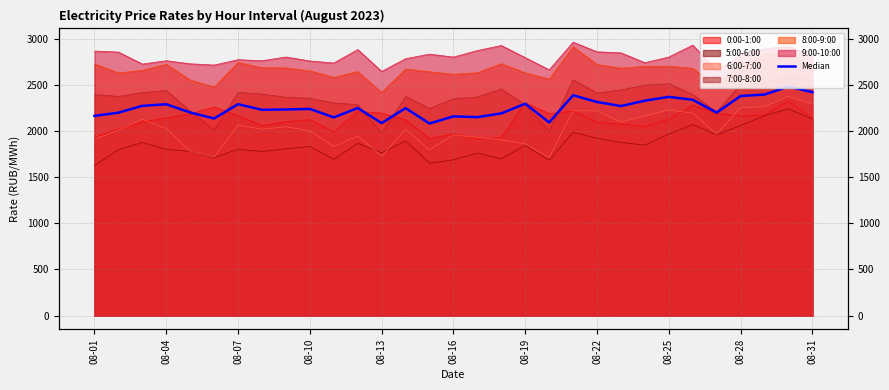

How many points are lower than both their immediate neighbors (excluding endpoints)?

9